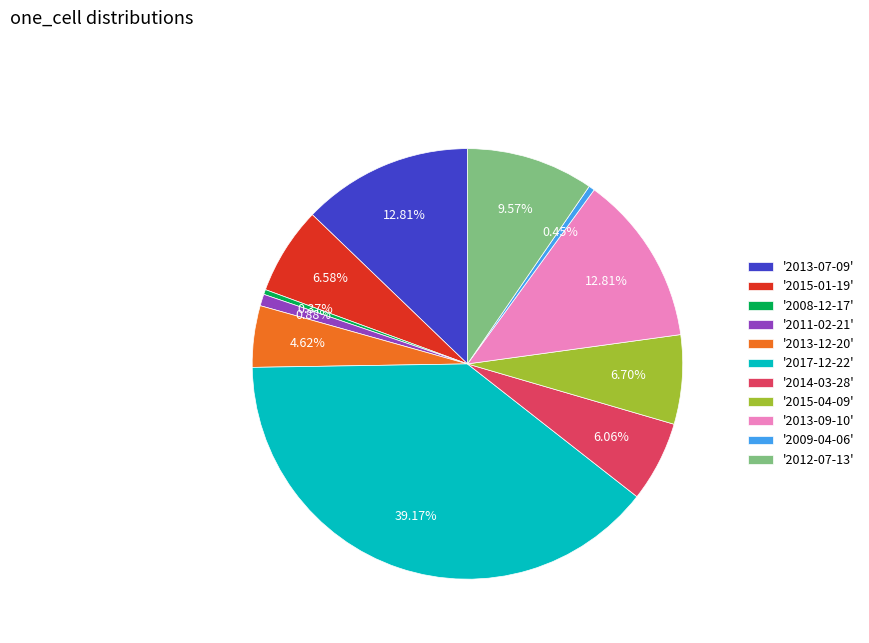

How many slices are in this pie chart?

11